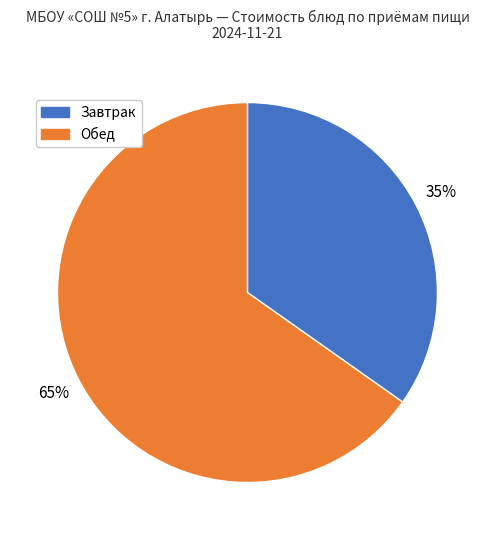

The Обед slice represents 55% of the pie. True or false?

False